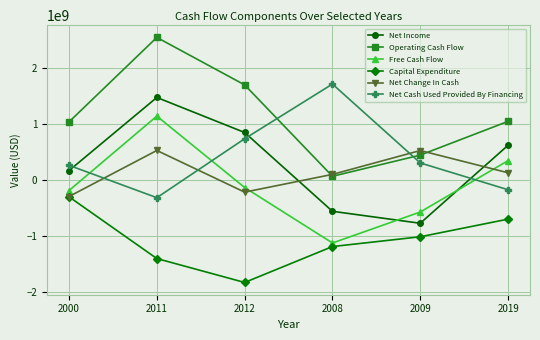

The value of Capital Expenditure at 2012 is -882477825. True or false?

False